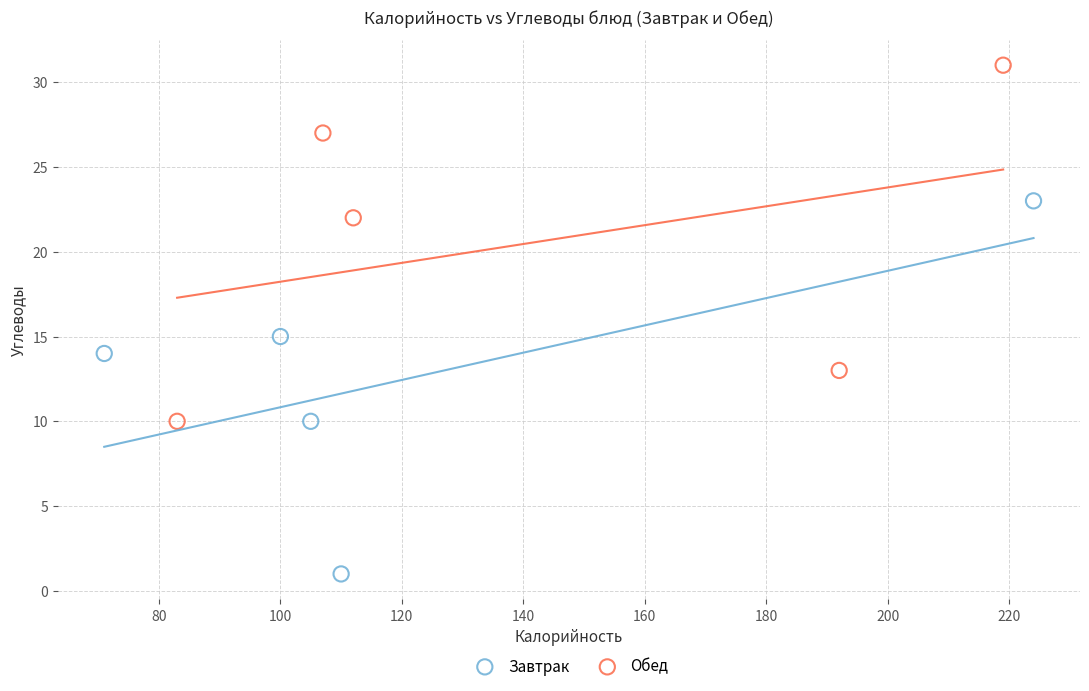

Which series contains the lowest Y value?

Завтрак